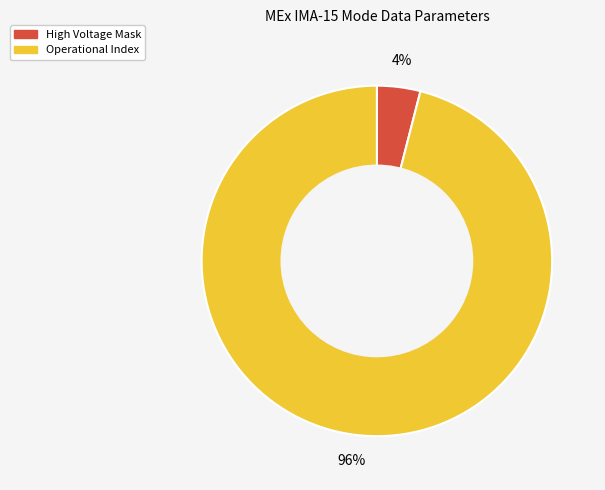

Is there any slice that represents more than half of the pie?

Yes